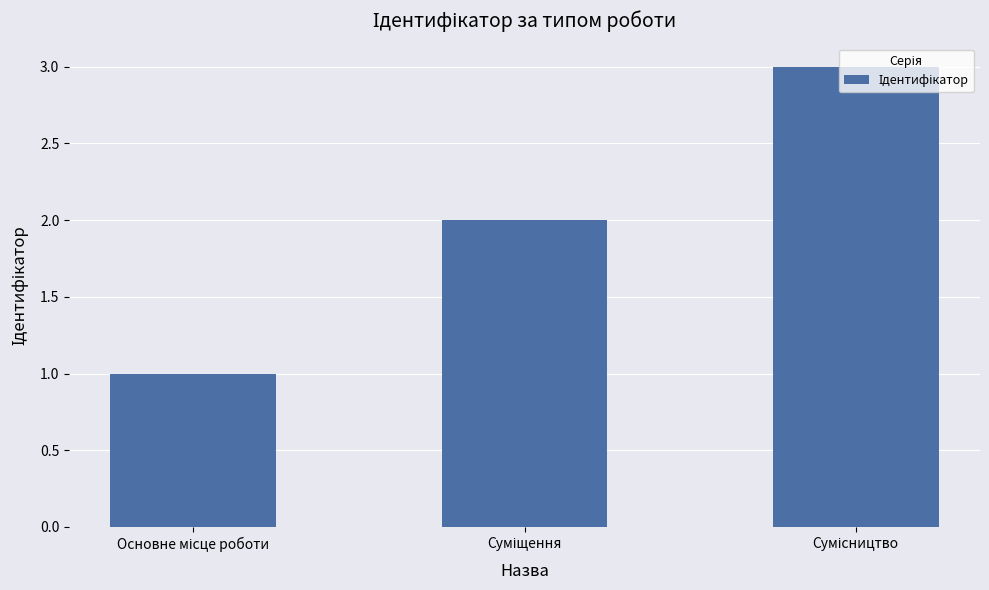

Count the values in the range 1 to 3.

3